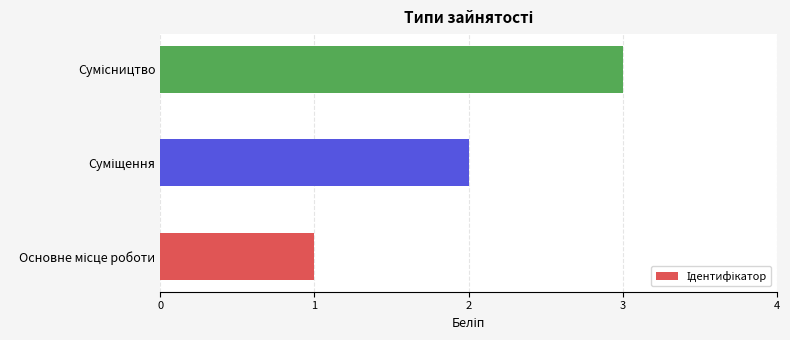

What is the greatest value displayed?

3